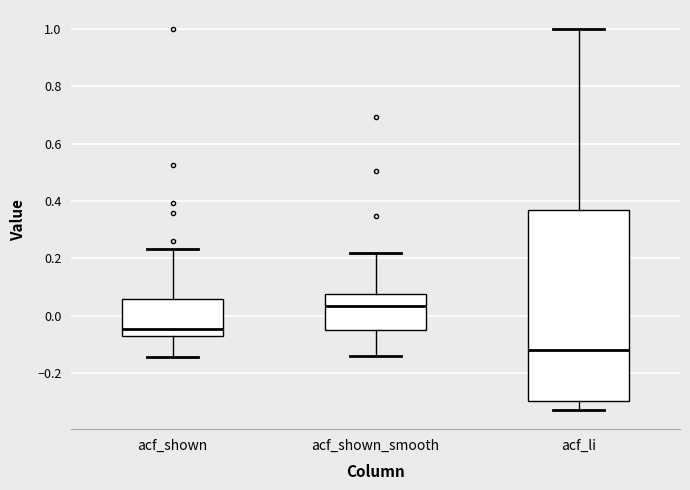

Which box's median line is the highest?

acf_shown_smooth